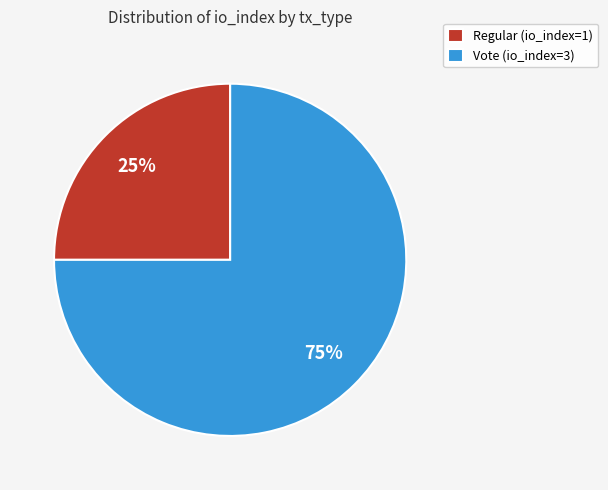

To the nearest percent, what portion does Regular (io_index=1) represent?

25%